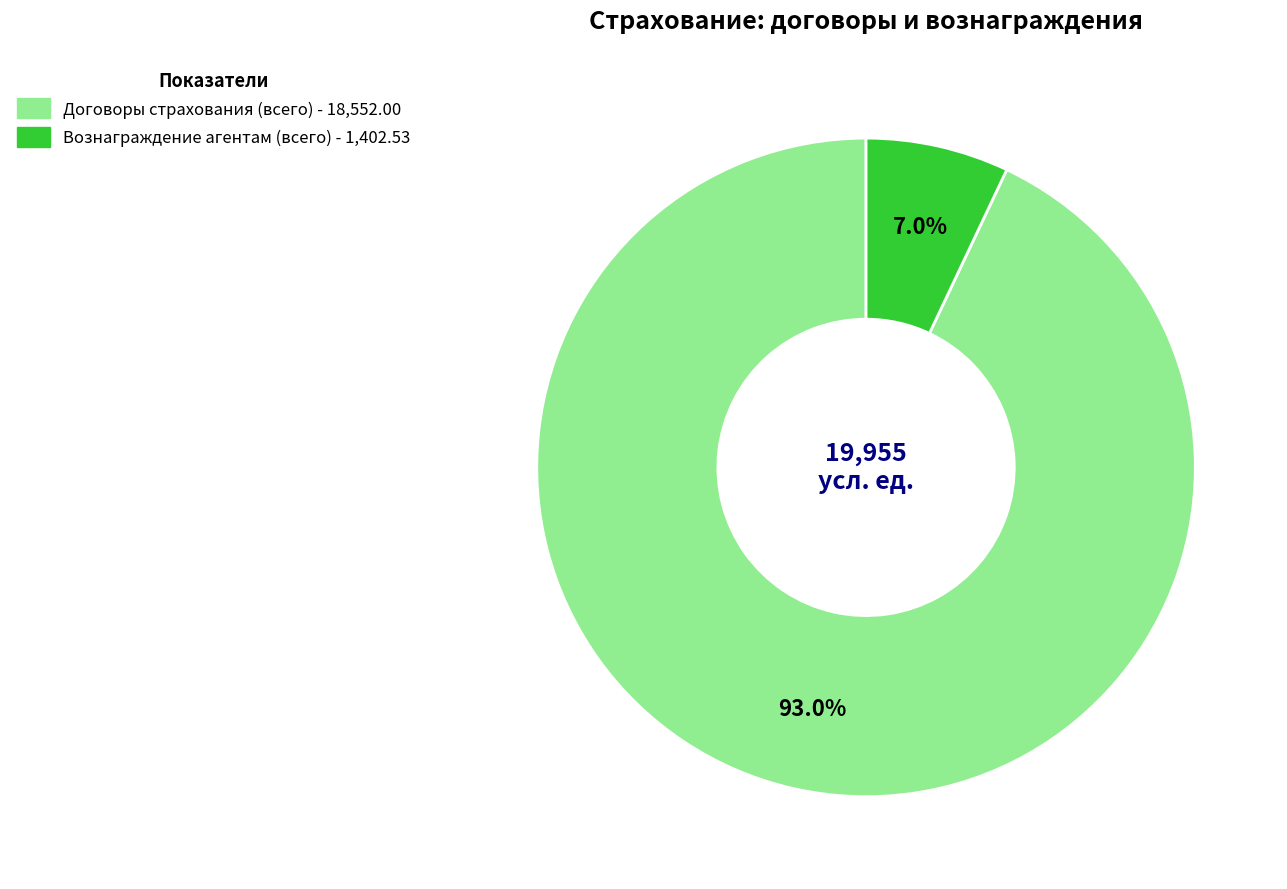

Which slice is the largest?

Договоры страхования (всего)